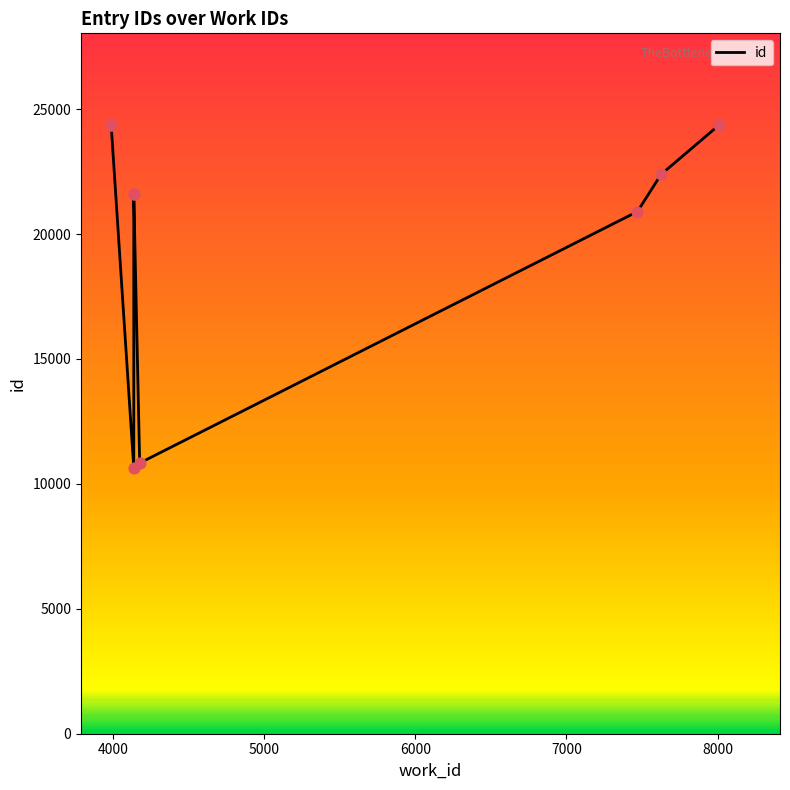

Which has a higher value, 5000 or 6000?

6000